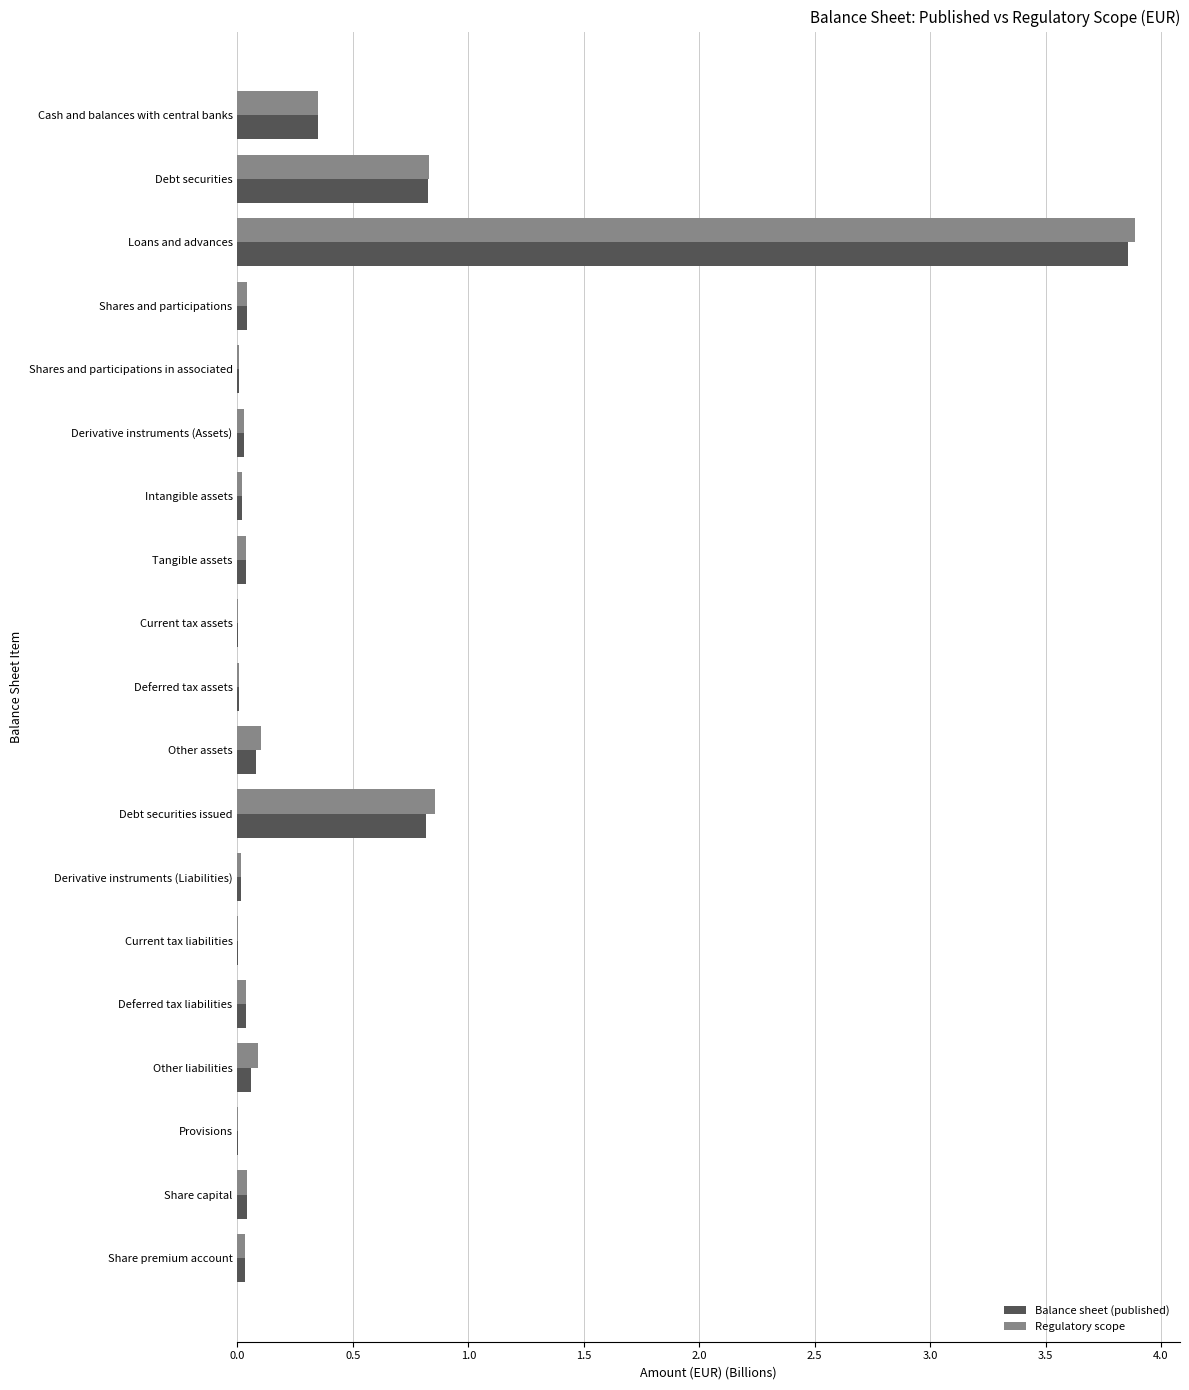

The Regulatory scope series shows 0.0 at Derivative instruments (Liabilities). True or false?

True